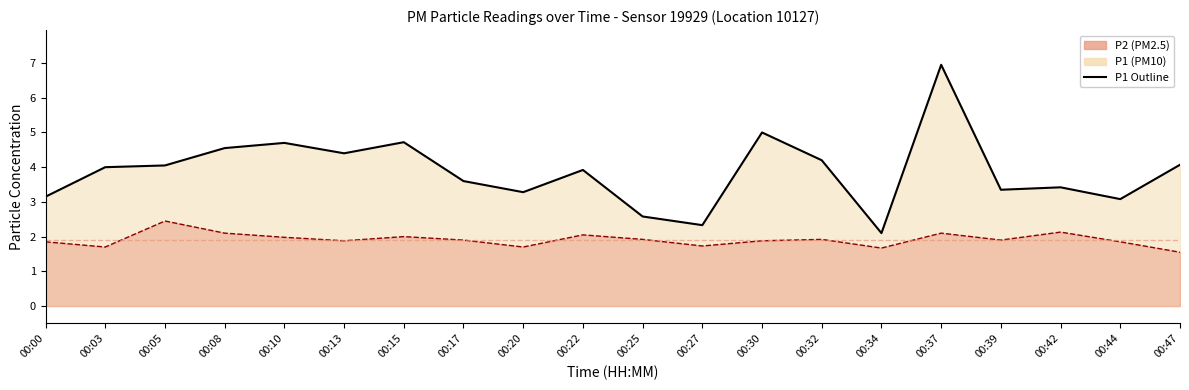

Rank the series by their maximum value, from lowest to highest.

P2, P1